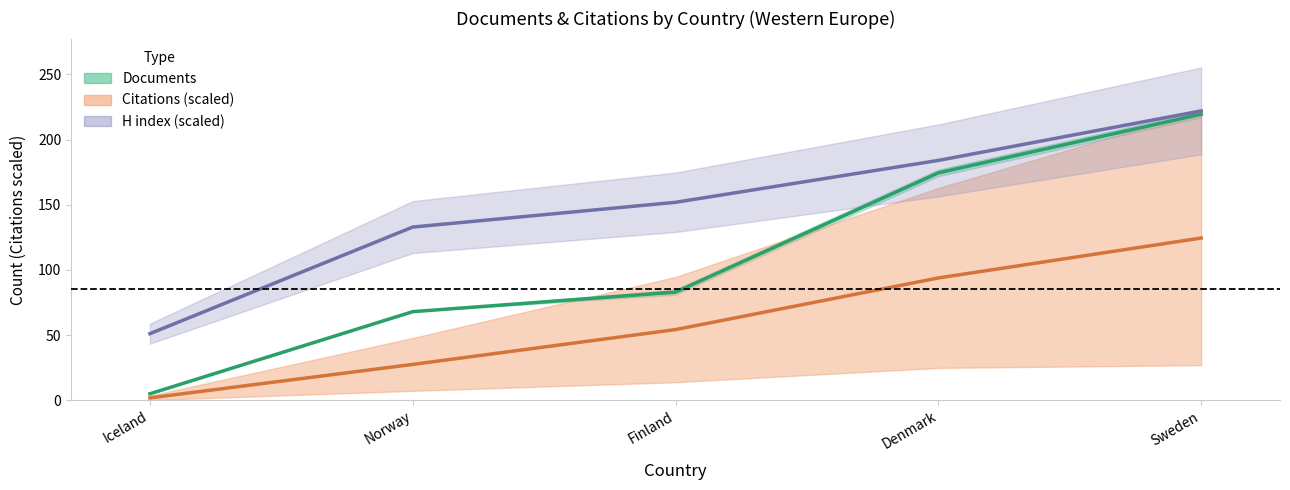

Is it true that H index (scaled) equals 104.5 at Sweden?

False